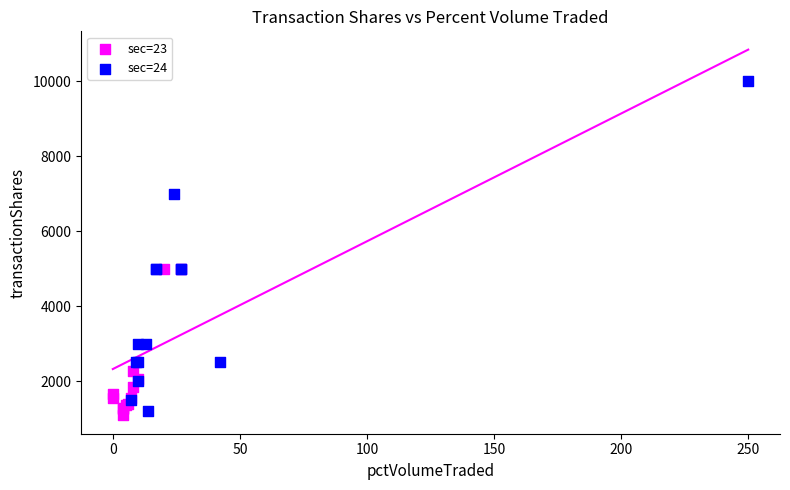

Which series has the largest Y range (max minus min)?

sec=24